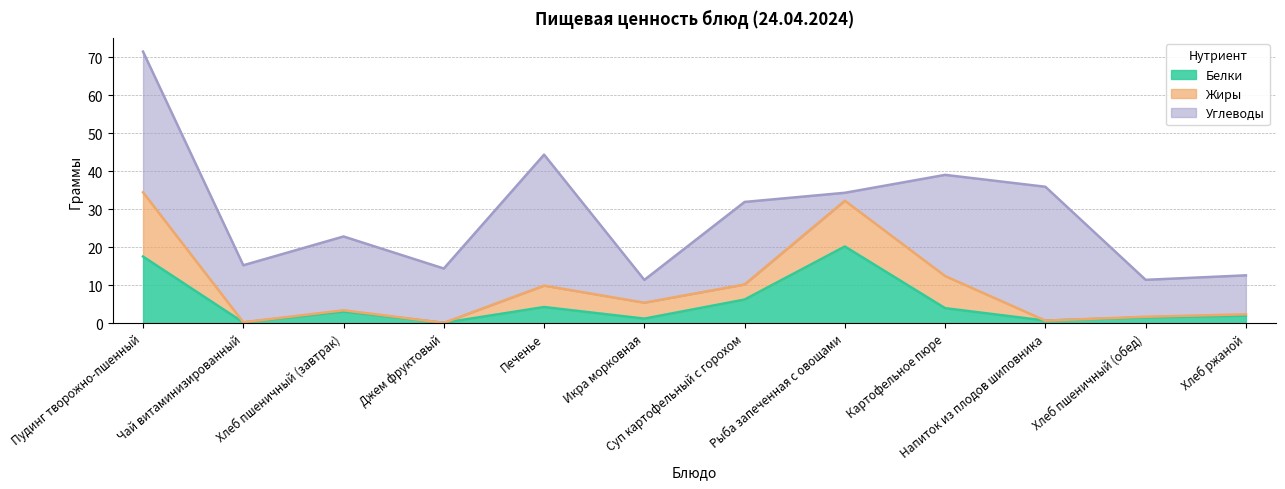

Read the Белки value at Чай витаминизированный.

0.2